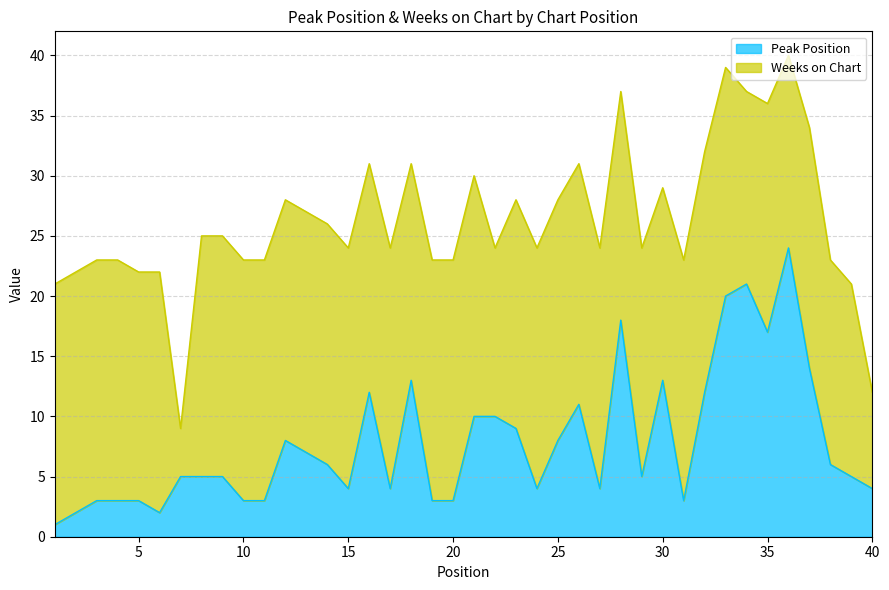

What is the difference between the maximum and second lowest values?

22